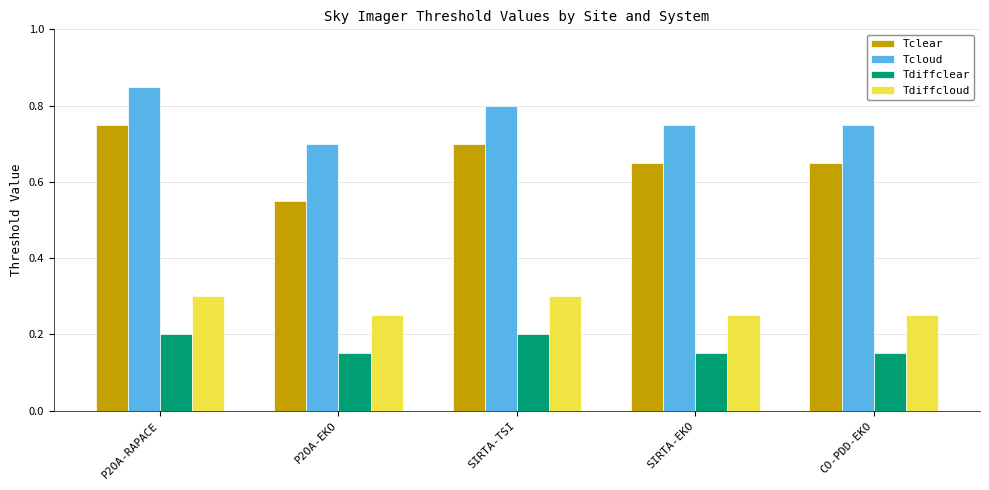

Are the bars horizontal?

No